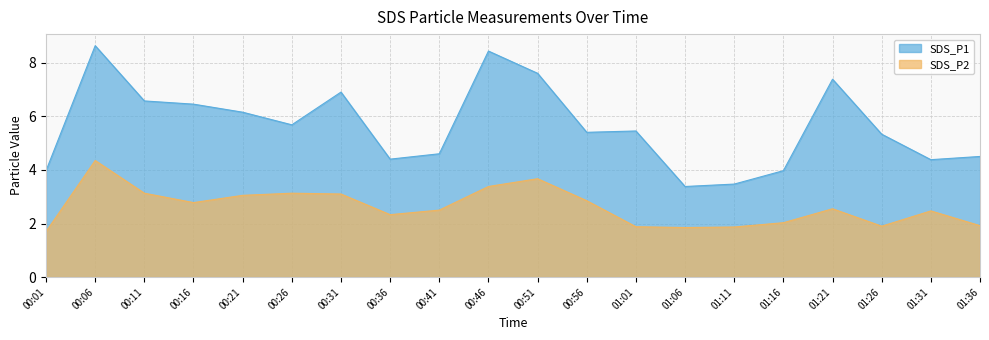

How many data points does each series have?

20